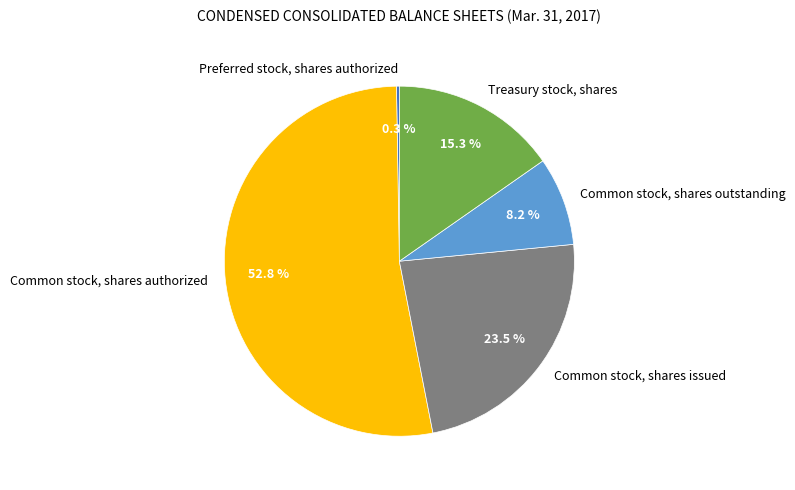

What percentage is NOT represented by Treasury stock, shares?

84.7%